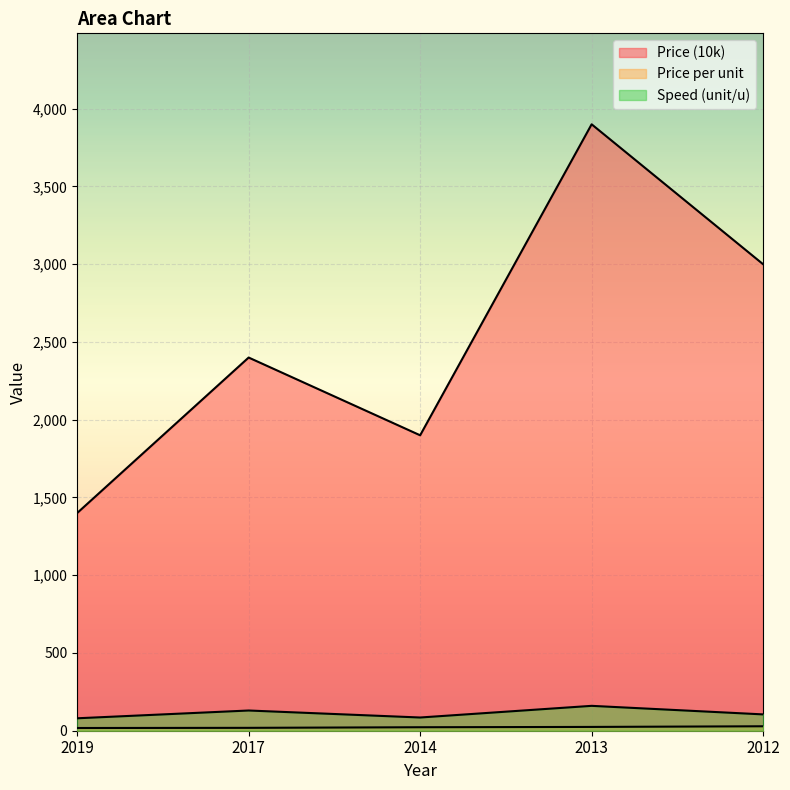

Reading right to left, list all the values displayed in this chart.

Price (10k): 3000.0	3900.0	1900.0	2400.0	1400.0
Price per unit: 28.6	24.4	22.4	18.5	17.5
Speed (unit/u): 105.0	160.0	85.0	130.0	80.0